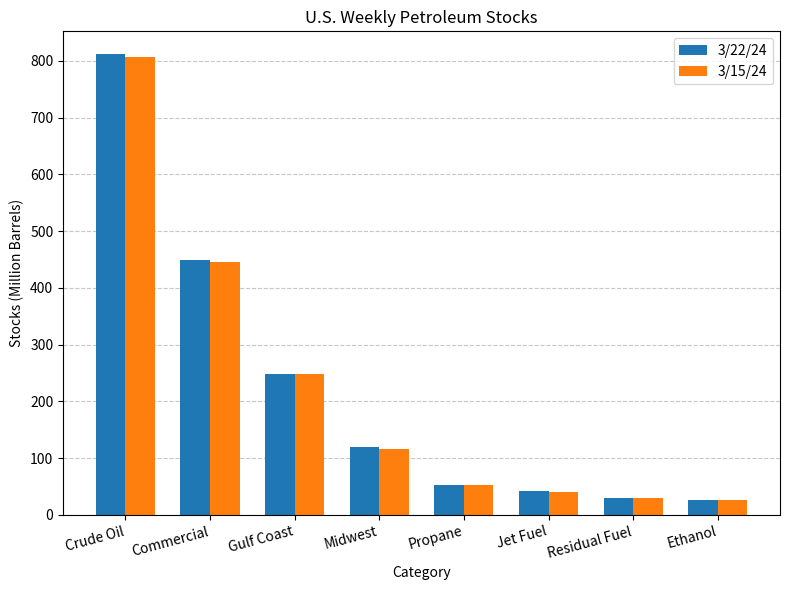

Which series has the widest spread of values?

3/22/24